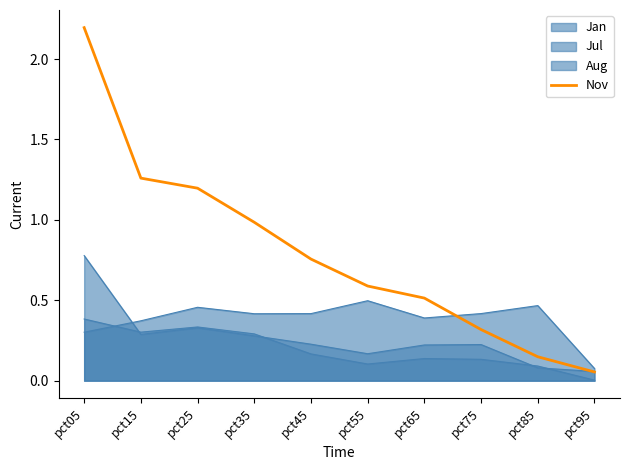

How many lines are shown in the chart?

4